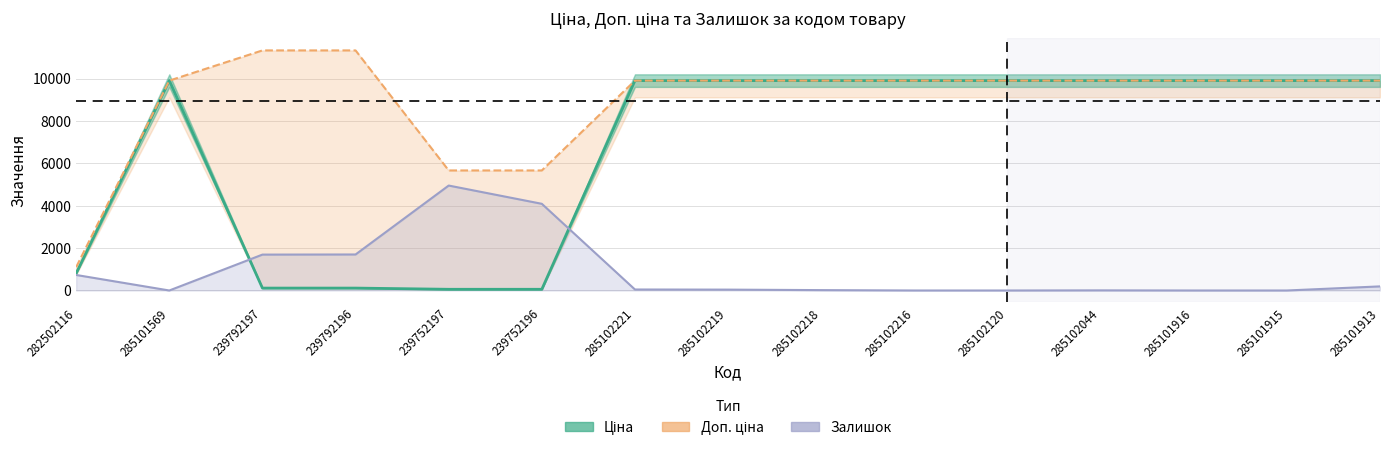

What is the sum of the Залишок values at 239752197 and 285101916?

4954.2